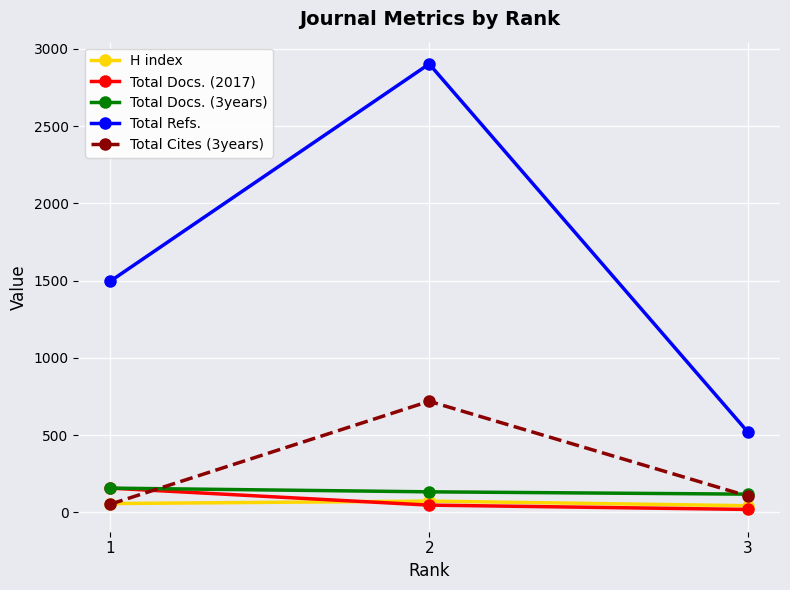

Reading left to right, list all the values displayed in this chart.

H index: 1=57	2=73	3=43
Total Docs. (2017): 1=157	2=47	3=19
Total Docs. (3years): 1=157	2=133	3=118
Total Refs.: 1=1496	2=2902	3=518
Total Cites (3years): 1=53	2=719	3=105